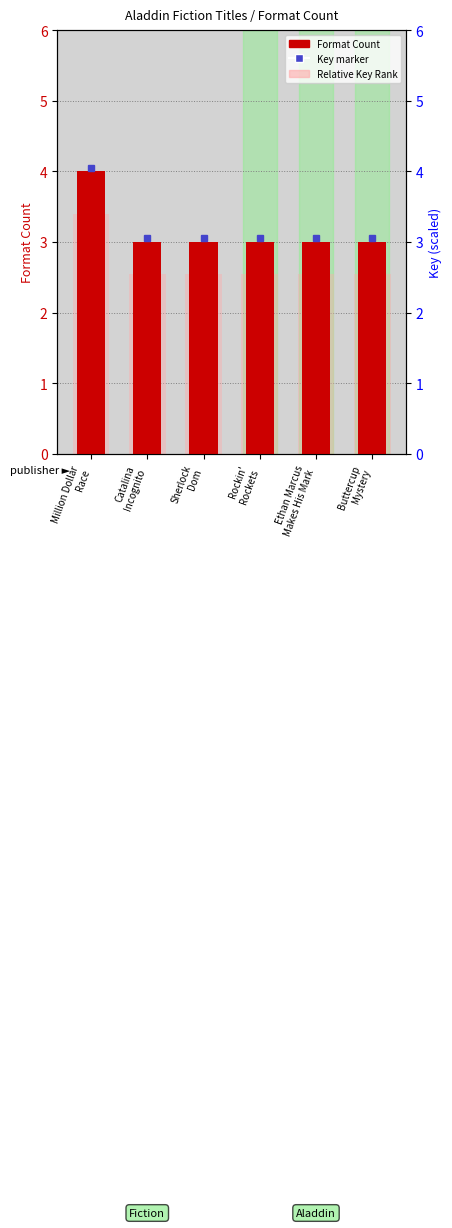

List the labels in order of Format Count value, smallest first.

Catalina
Incognito, Sherlock
Dom, Rockin'
Rockets, Ethan Marcus
Makes His Mark, Buttercup
Mystery, Million Dollar
Race